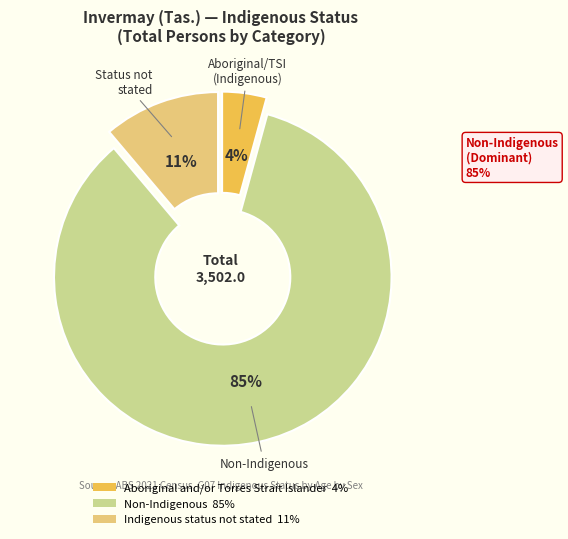

The Non-Indigenous slice represents 85% of the pie. True or false?

True